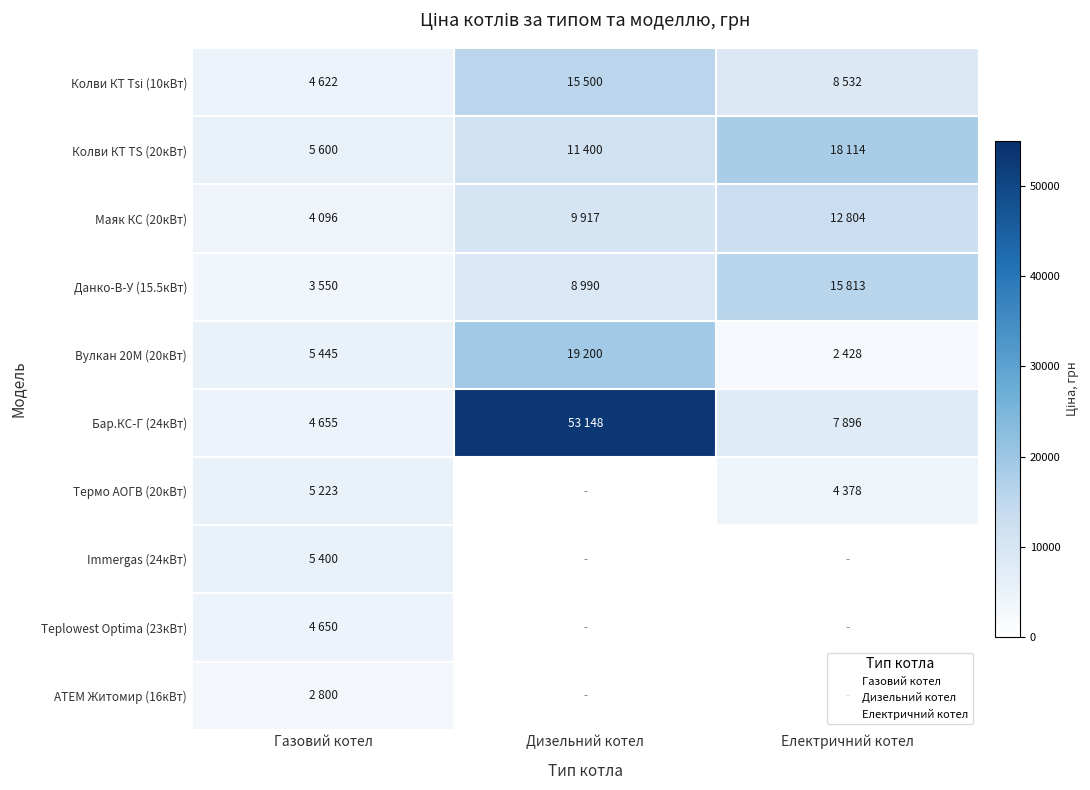

What is the spread (max minus min) of values at Електричний котел?

15686.0